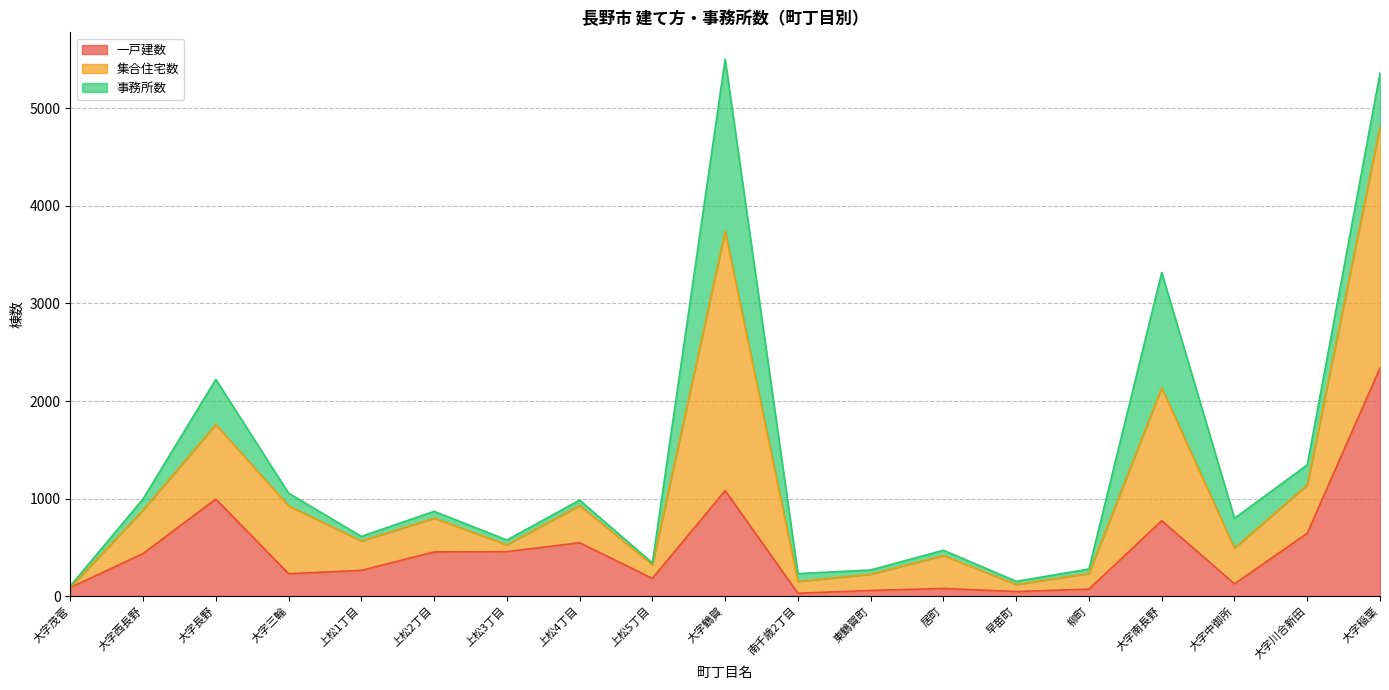

At which label does 一戸建数 reach its peak?

大字稲葉